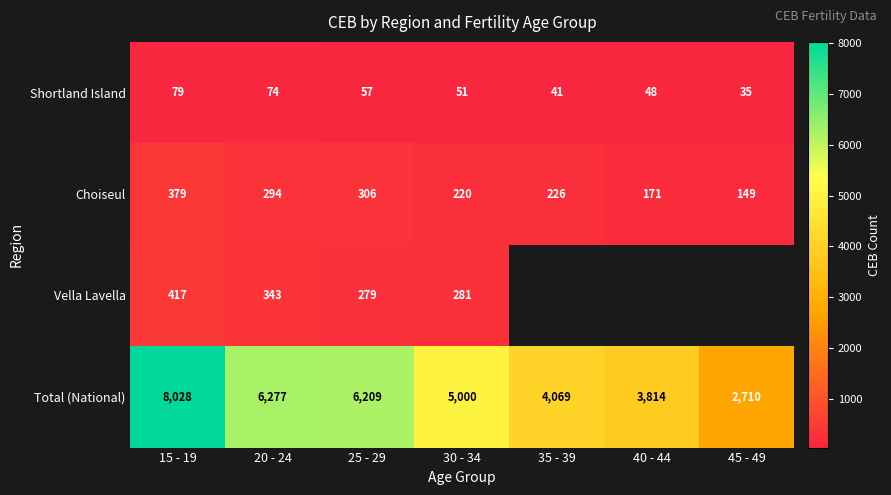

Where does the Shortland Island series first go above 51?

15 - 19